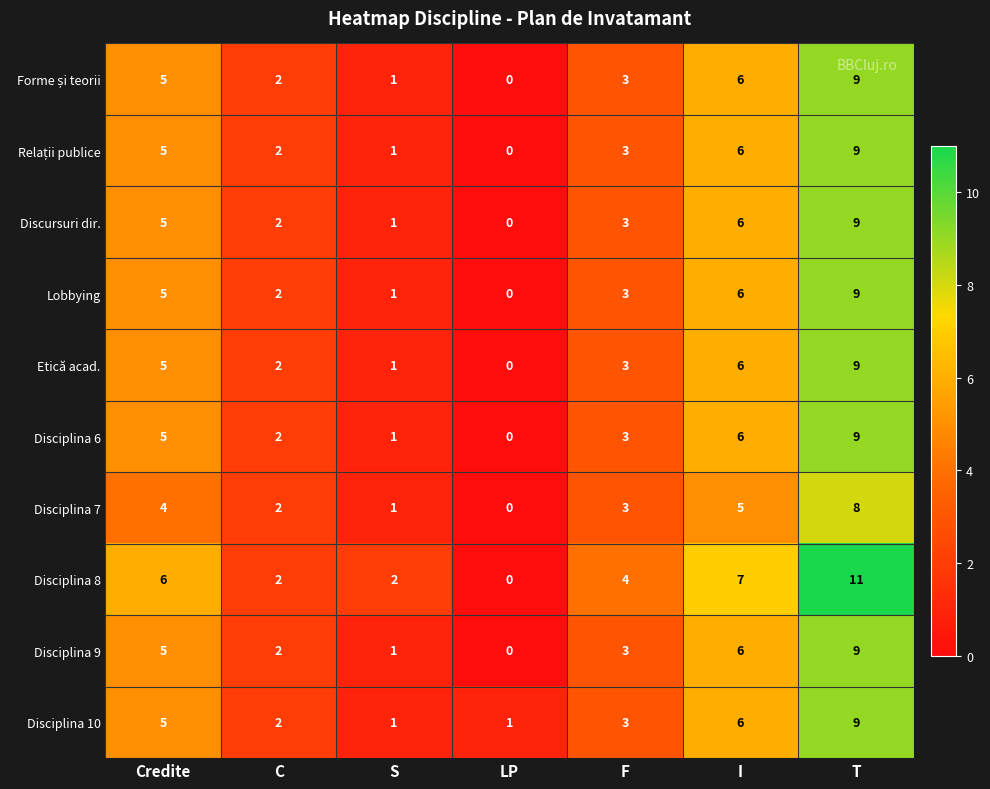

What is the total value across all series at C?

20